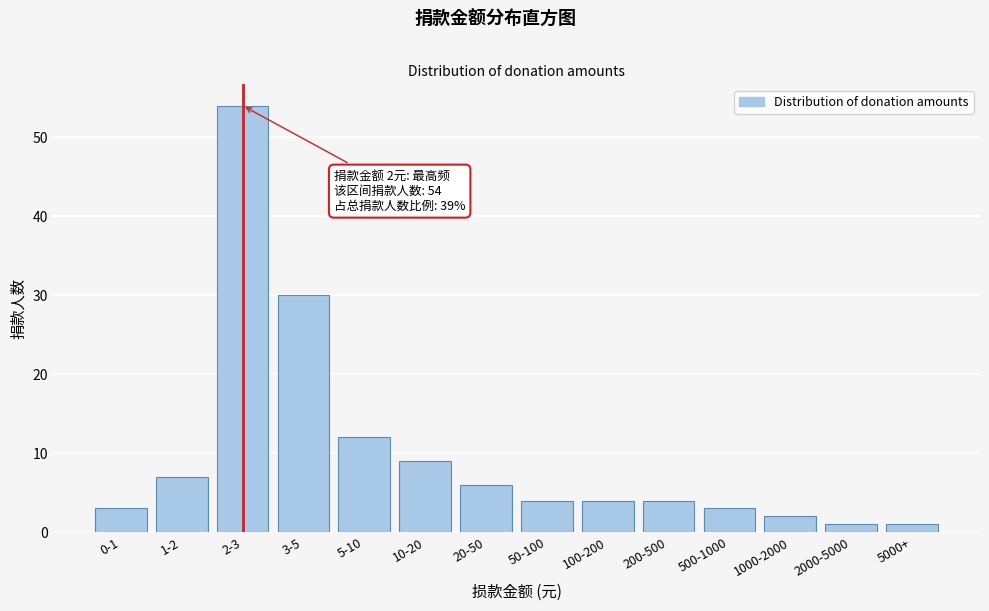

Reading left to right, extract all data points from this chart.

0-1=3	1-2=7	2-3=54	3-5=30	5-10=12	10-20=9	20-50=6	50-100=4	100-200=4	200-500=4	500-1000=3	1000-2000=2	2000-5000=1	5000+=1